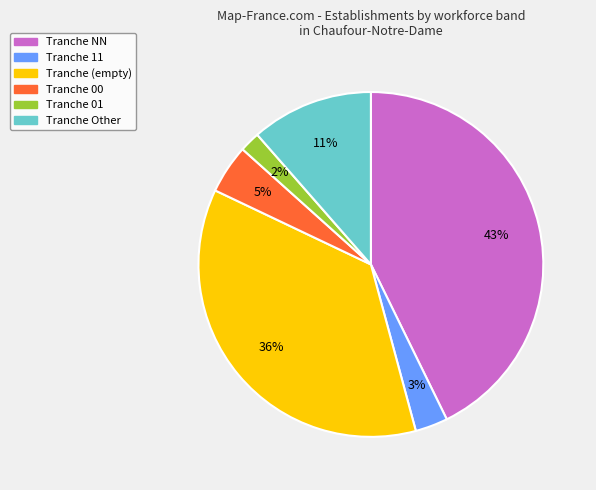

Count the number of slices in the pie.

6